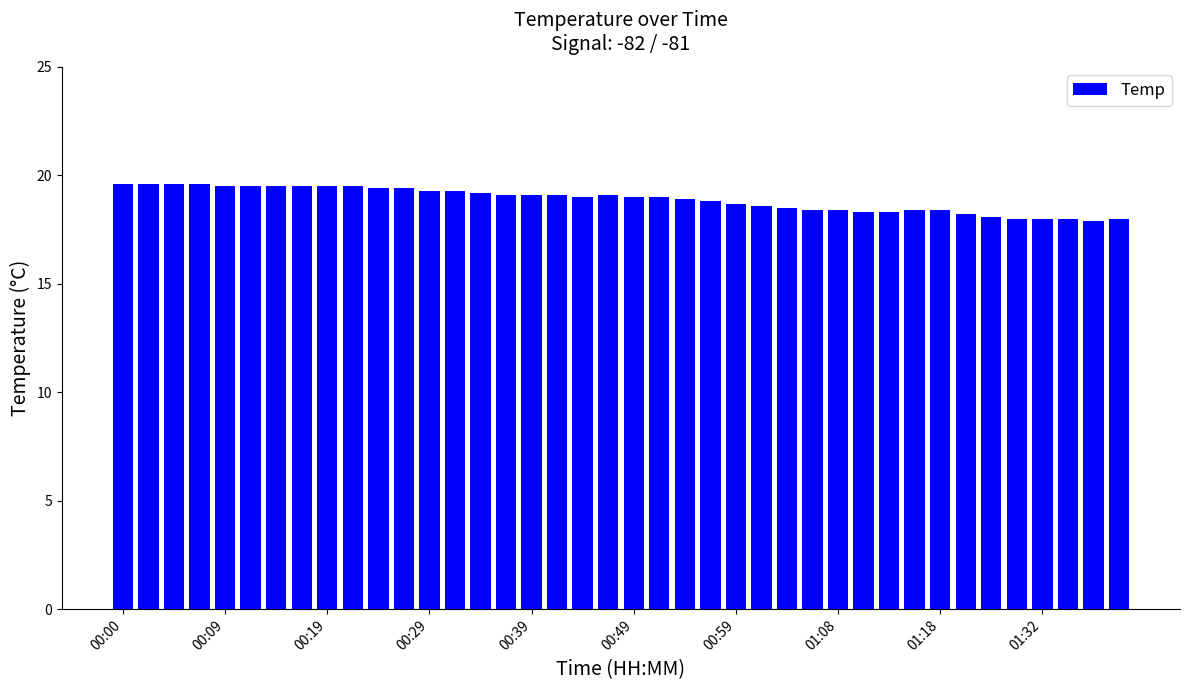

What is the maximum value shown in the chart?

19.6